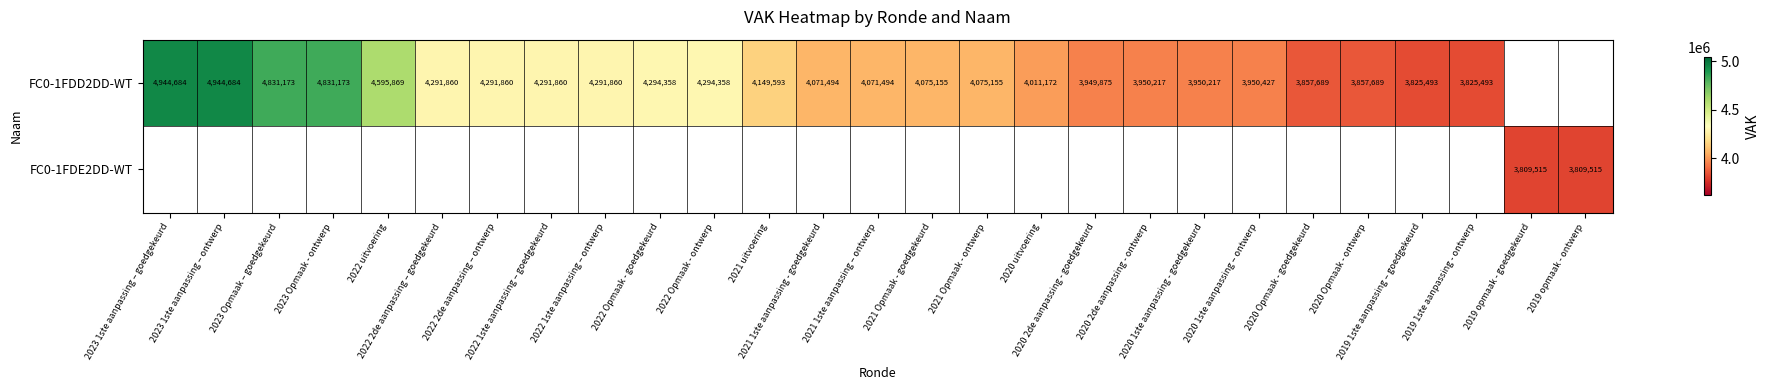

Which series has the widest spread of values?

FC0-1FDD2DD-WT